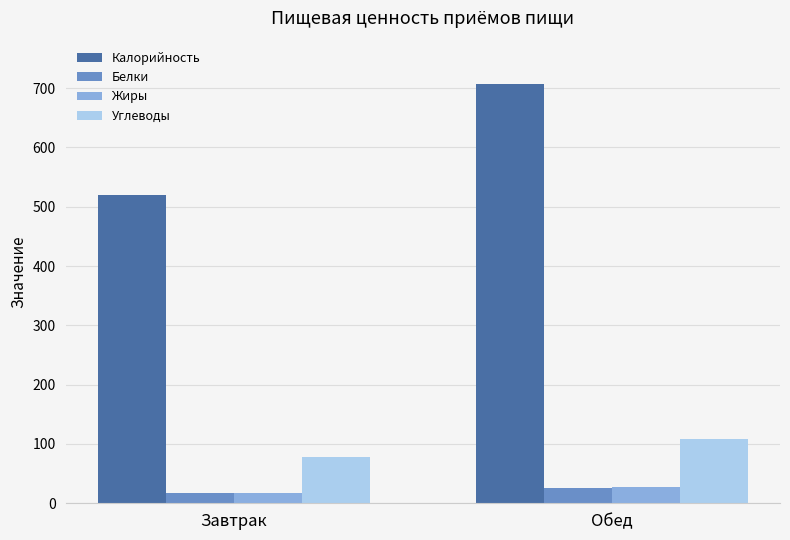

Which series changed the most between Завтрак and Обед?

Калорийность